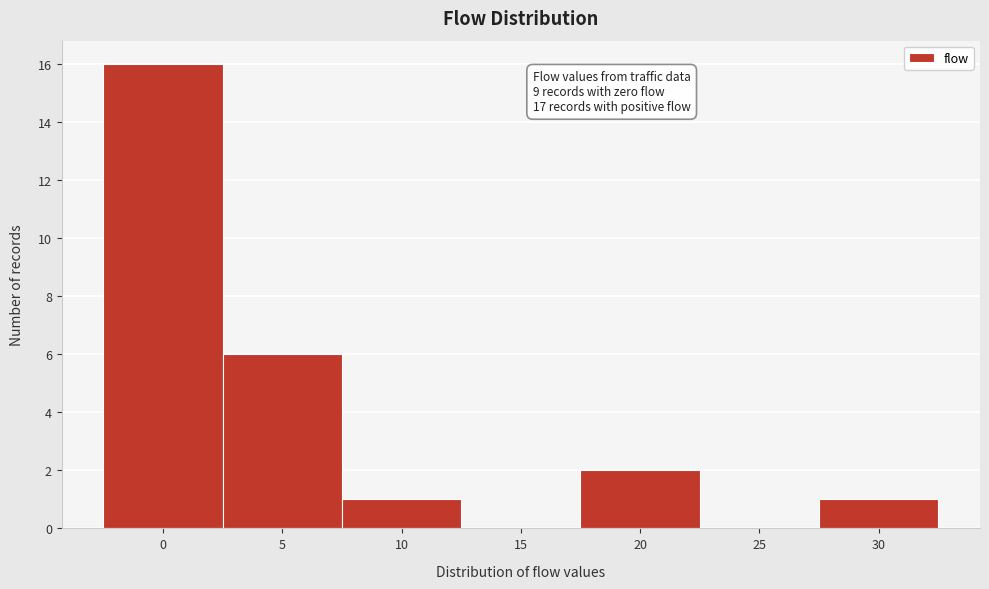

Reading left to right, what are all the values shown in this chart?

0=16	5=6	10=1	15=0	20=2	25=0	30=1